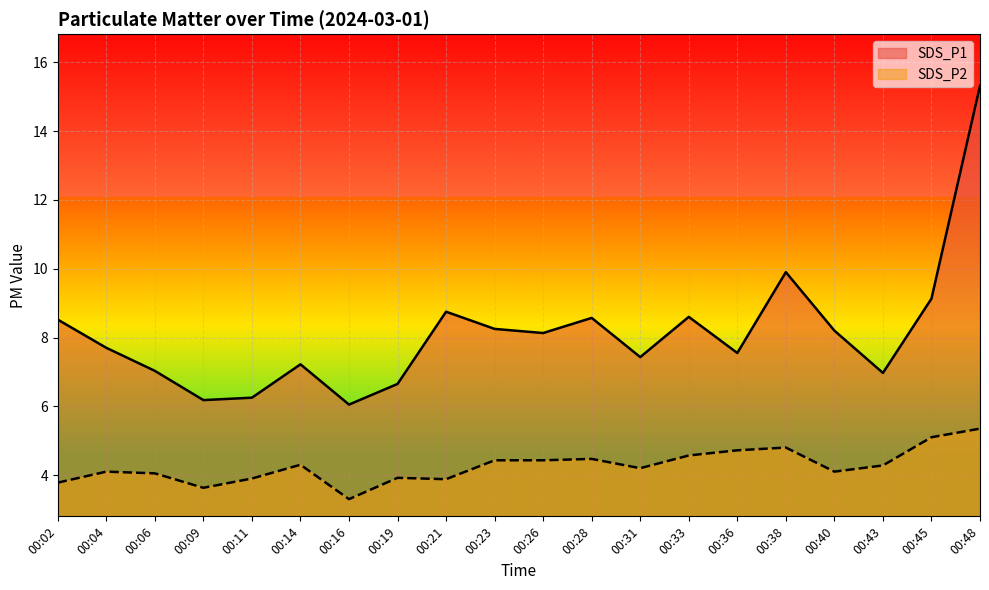

Reading right to left, transcribe all the data shown in this chart.

SDS_P1: 15.3	9.1	7.0	8.2	9.9	7.5	8.6	7.4	8.6	8.1	8.2	8.8	6.7	6.0	7.2	6.2	6.2	7.0	7.7	8.5
SDS_P2: 5.3	5.1	4.3	4.1	4.8	4.7	4.6	4.2	4.5	4.4	4.4	3.9	3.9	3.3	4.3	3.9	3.6	4.0	4.1	3.8